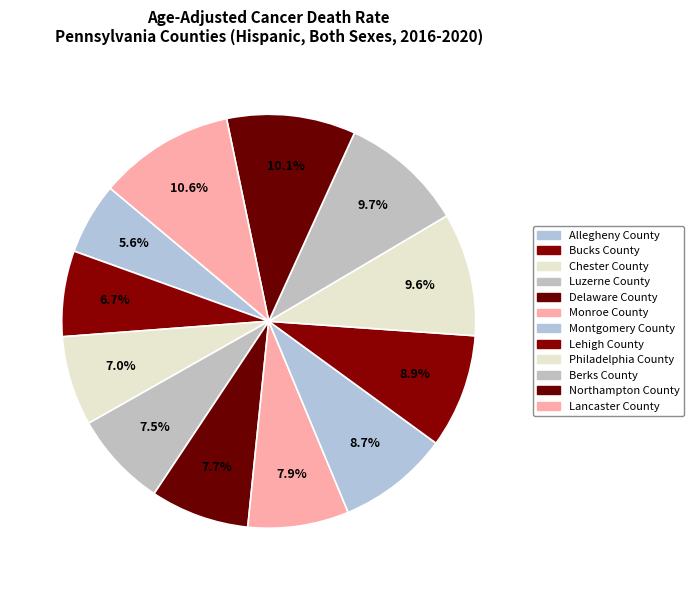

How many segments does this pie chart have?

12